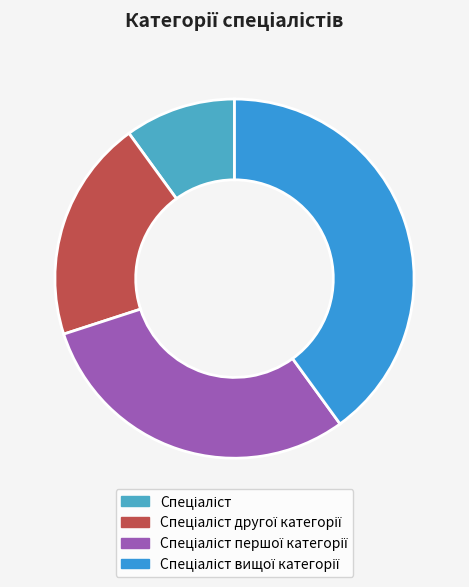

Does Спеціаліст першої категорії account for over 50% of the chart?

No